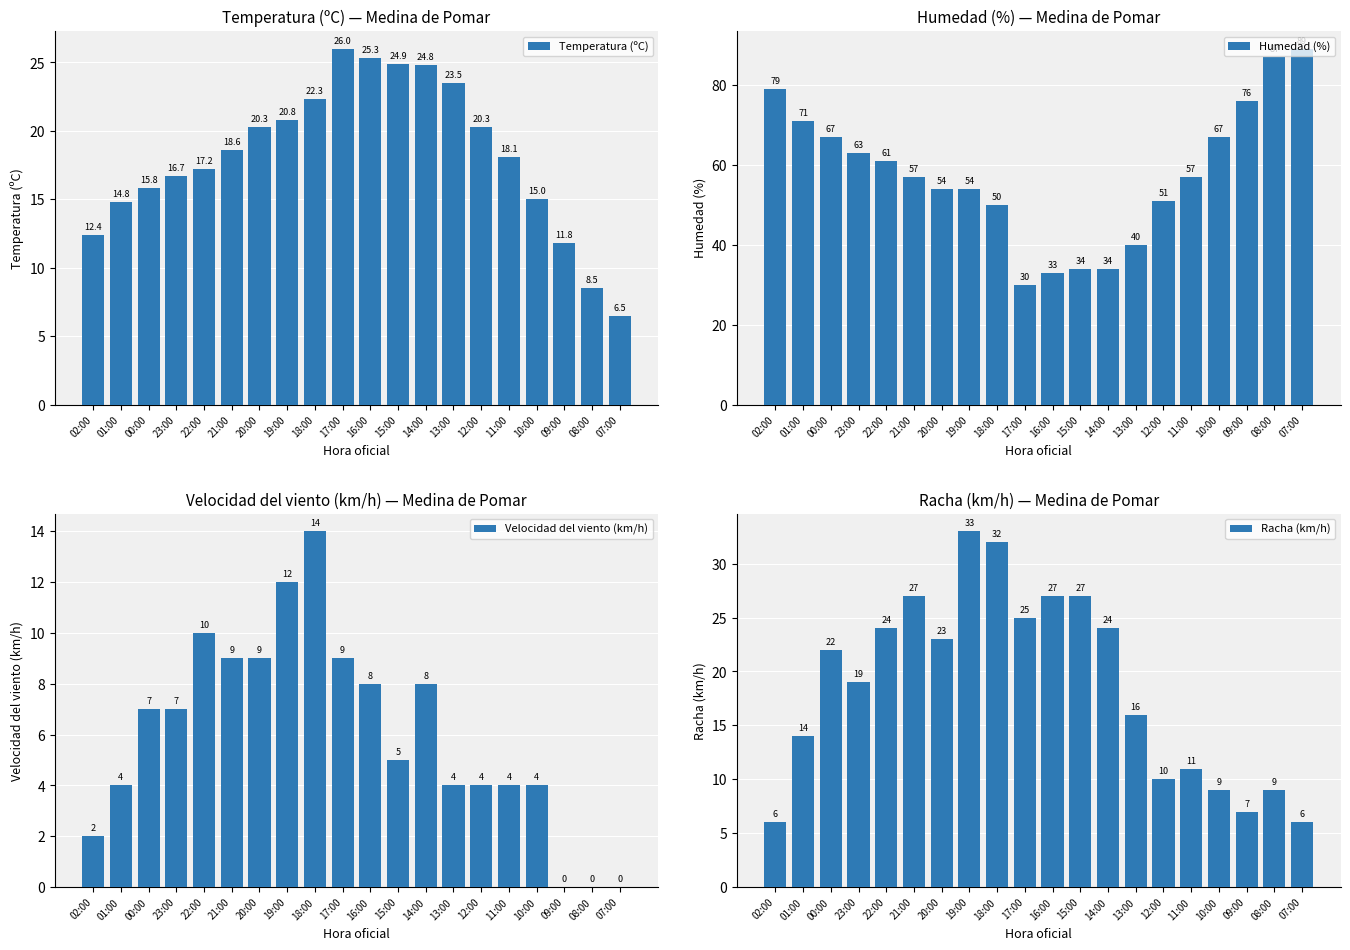

What is the sum of the Temperatura (ºC) values at 09:00 and 12:00?

32.1